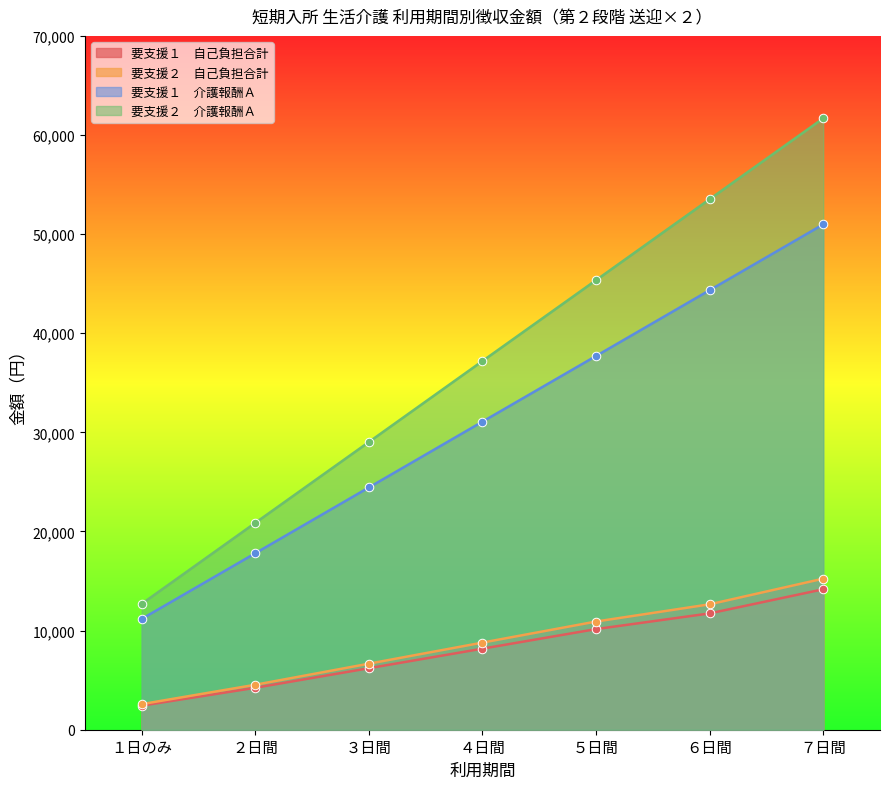

What are all the series names shown in the legend?

要支援１　自己負担合計, 要支援２　自己負担合計, 要支援１　介護報酬Ａ, 要支援２　介護報酬Ａ